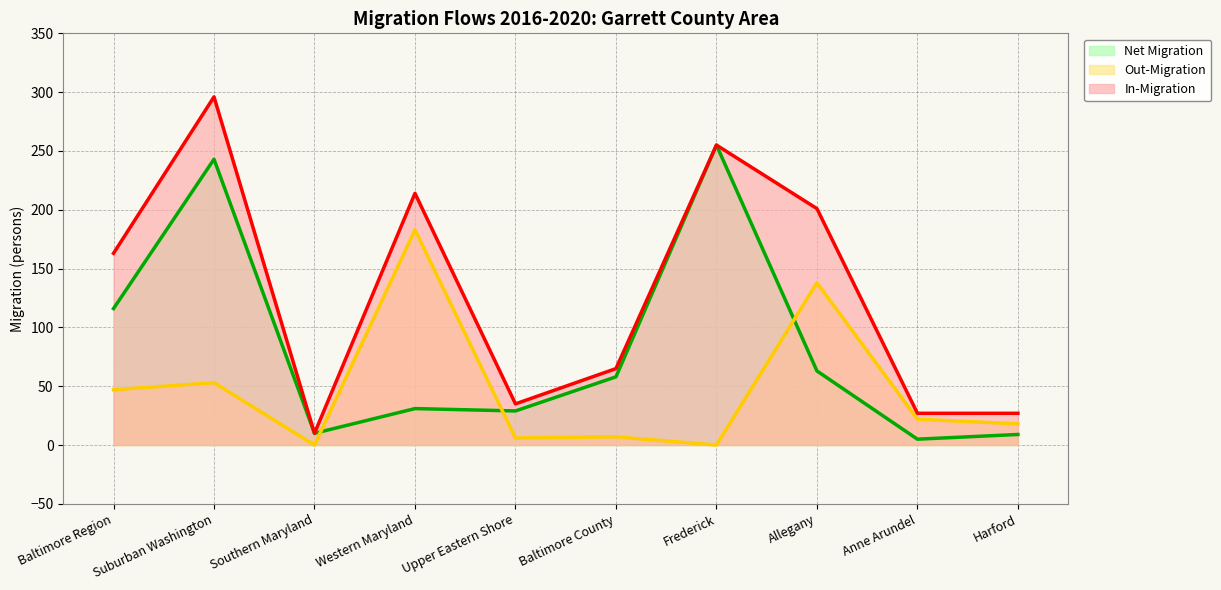

At which label does In-Migration reach its peak?

Suburban Washington